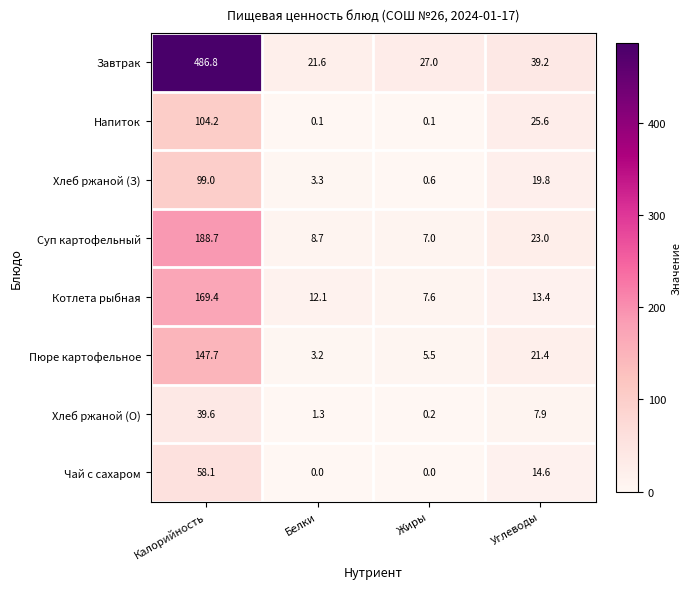

How many categories are shown in the chart?

4